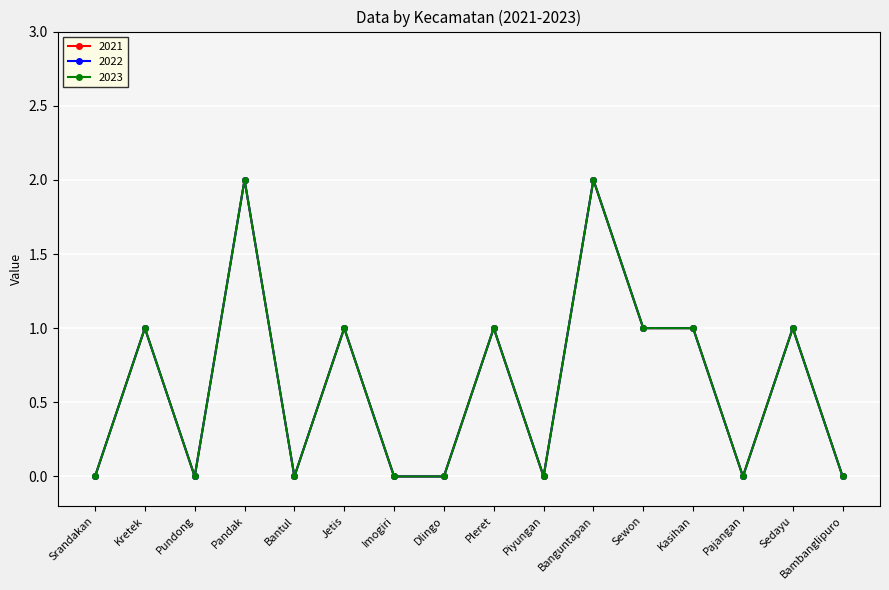

Does the chart have visible grid lines?

Yes